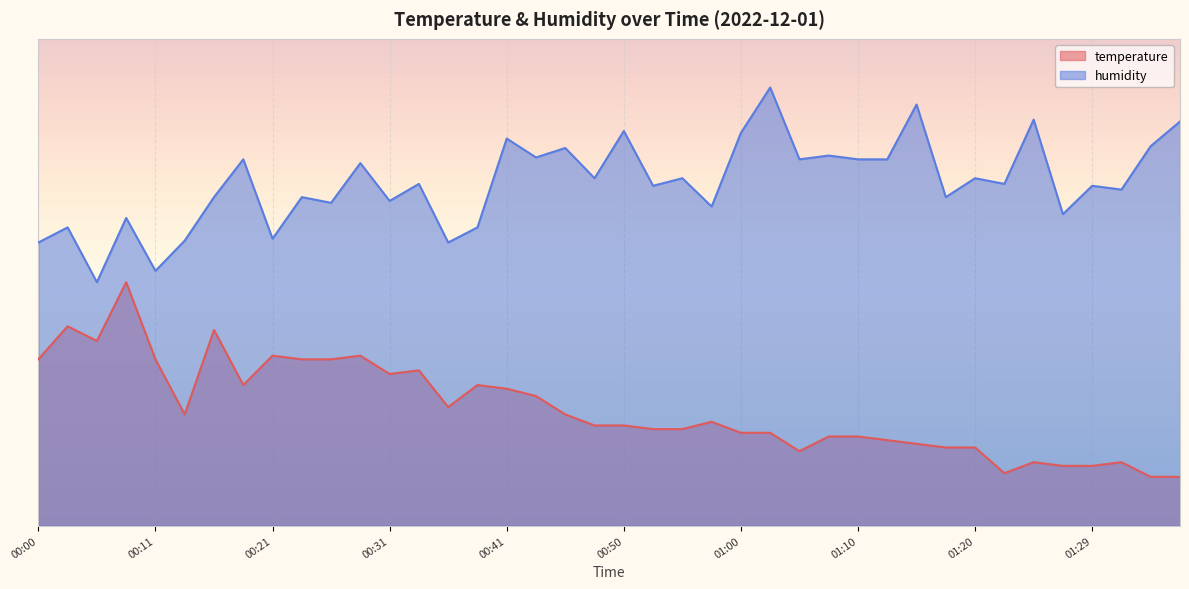

What is the total value across all series at 00:06?

87.9